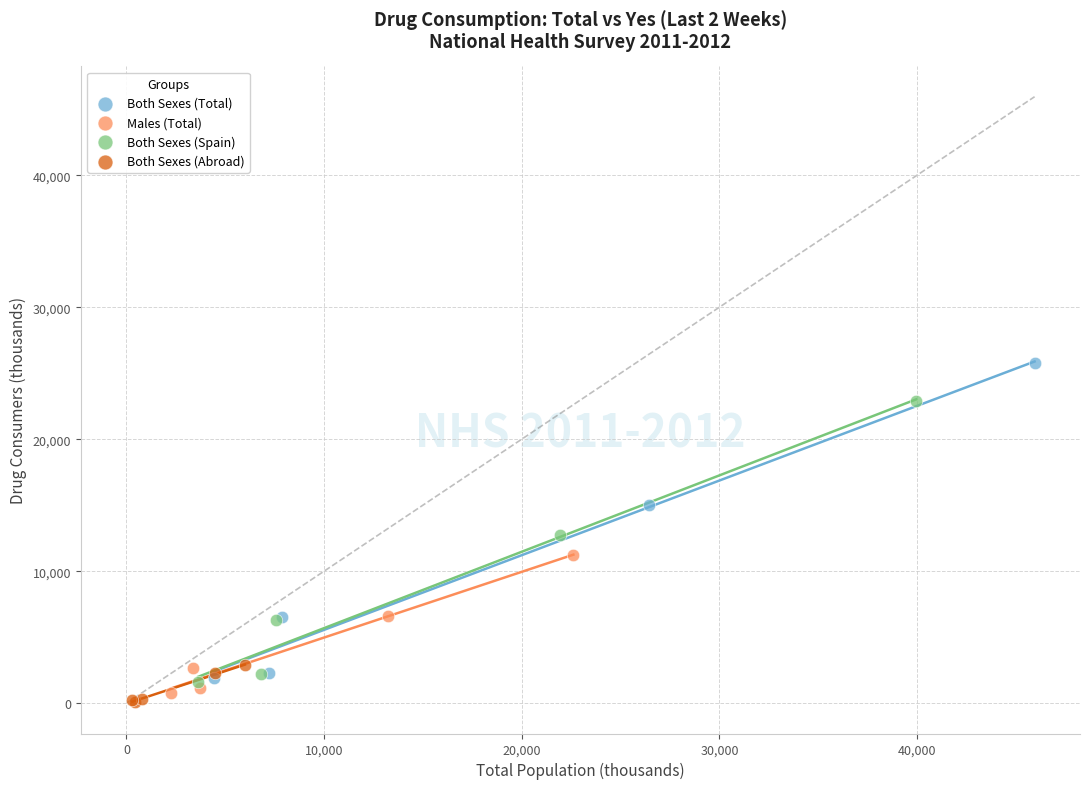

Which series reaches the minimum Y coordinate?

Both Sexes (Abroad)